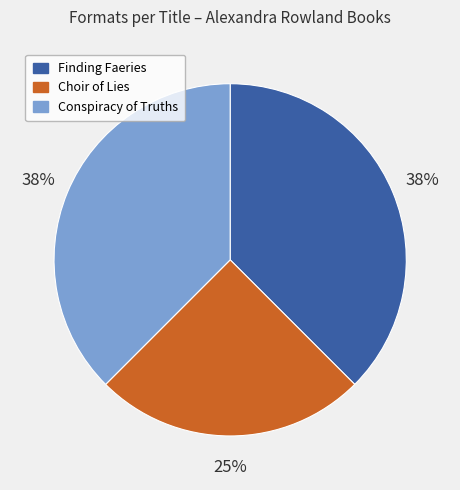

Between Finding Faeries and Choir of Lies, which is larger?

Finding Faeries